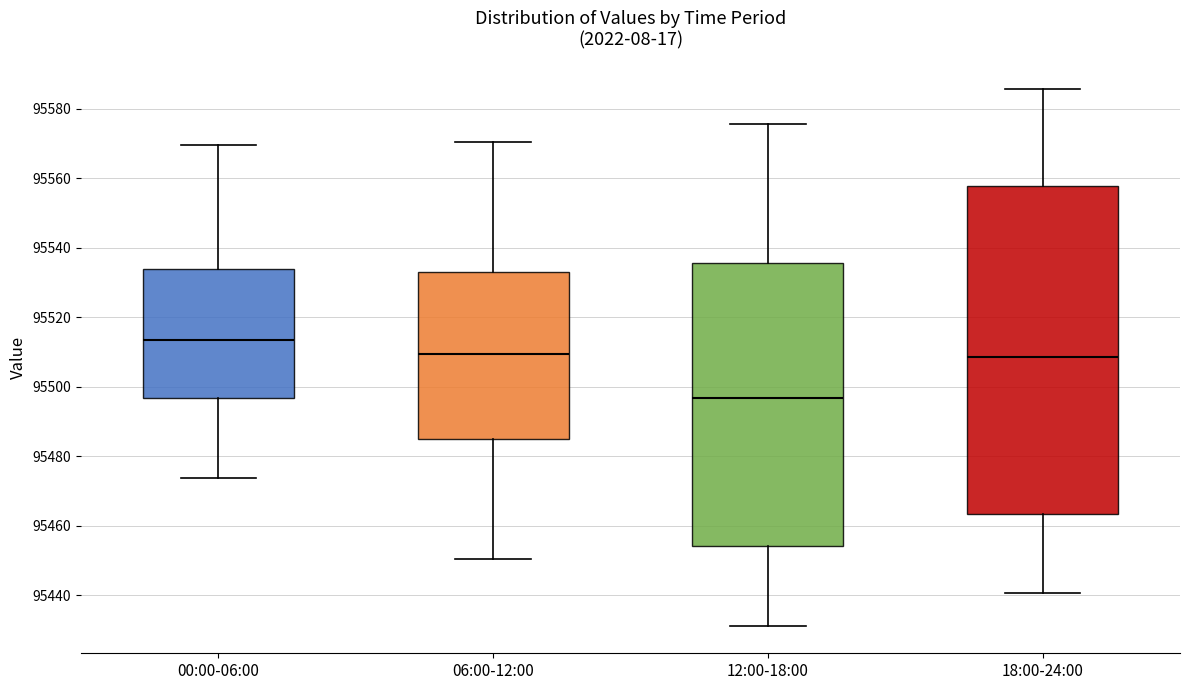

Which box has the highest median line?

00:00-06:00